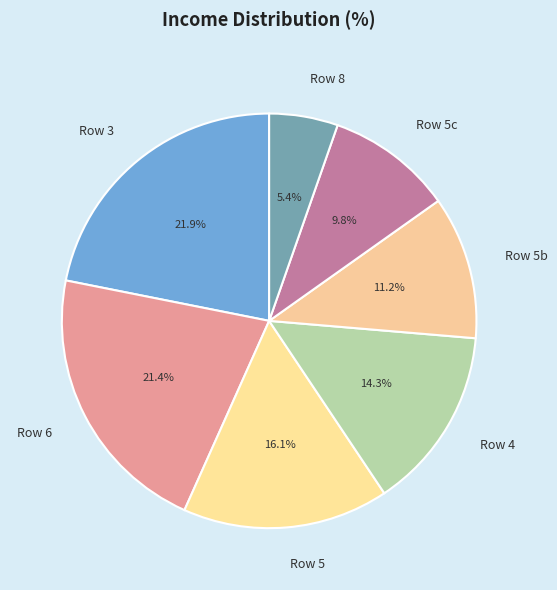

Is there a majority slice in this chart?

No